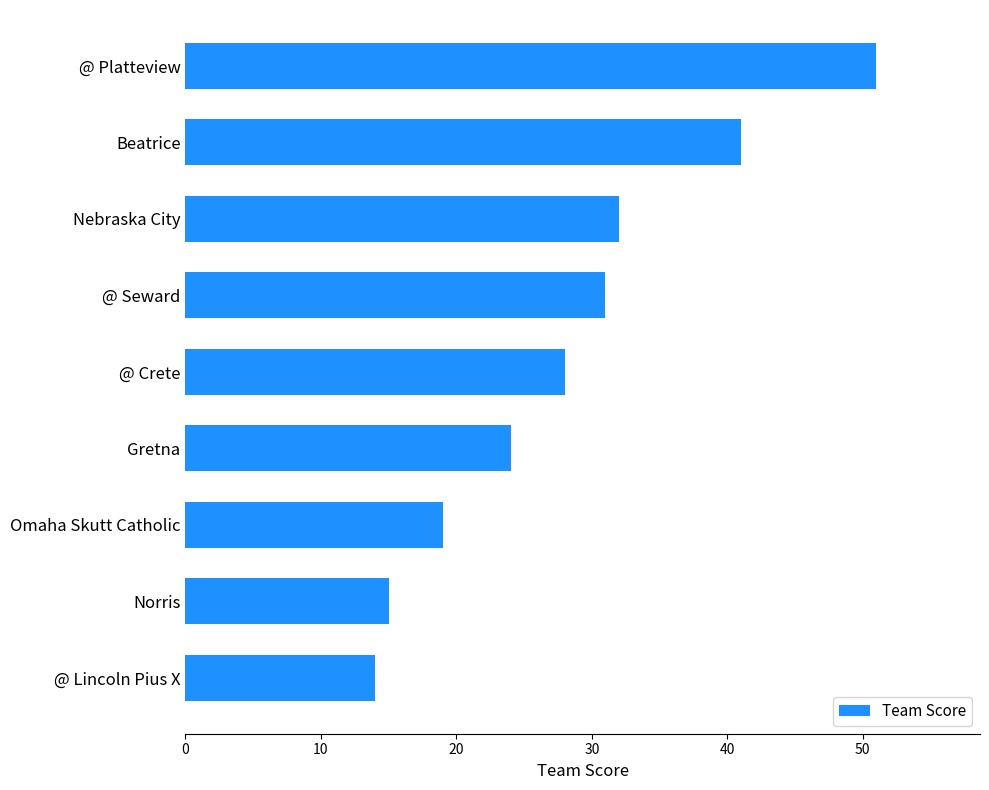

What is the greatest value displayed?

51